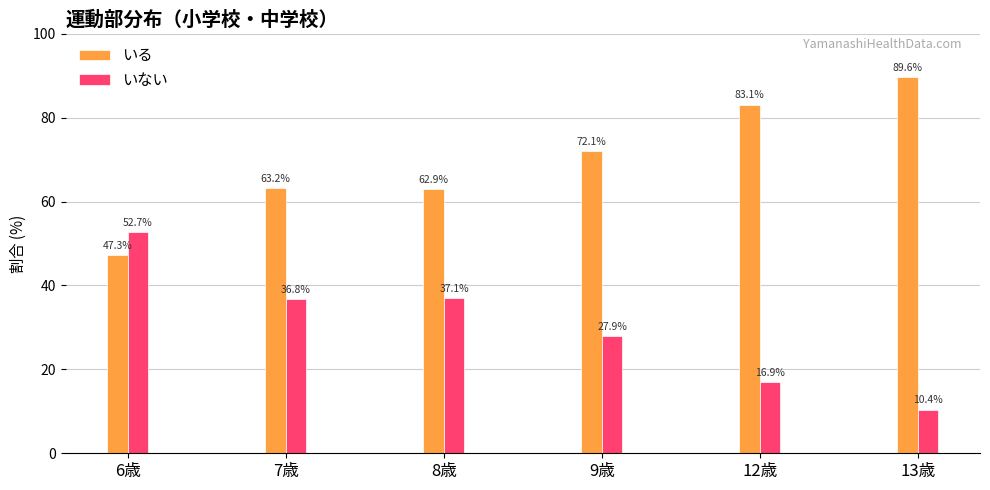

How many distinct data groups are displayed?

2